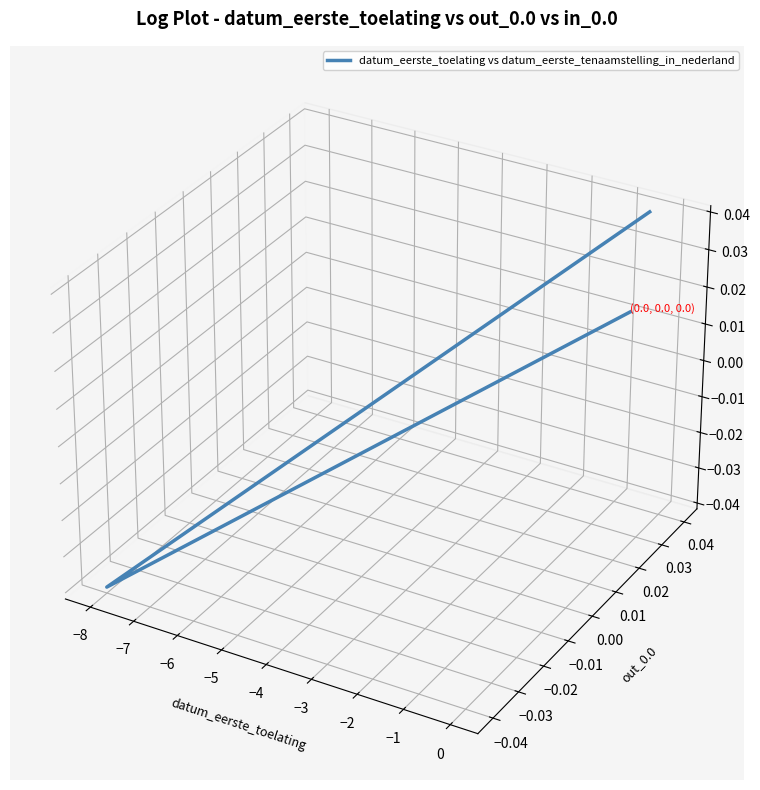

Does the chart display data point markers on the line(s)?

No